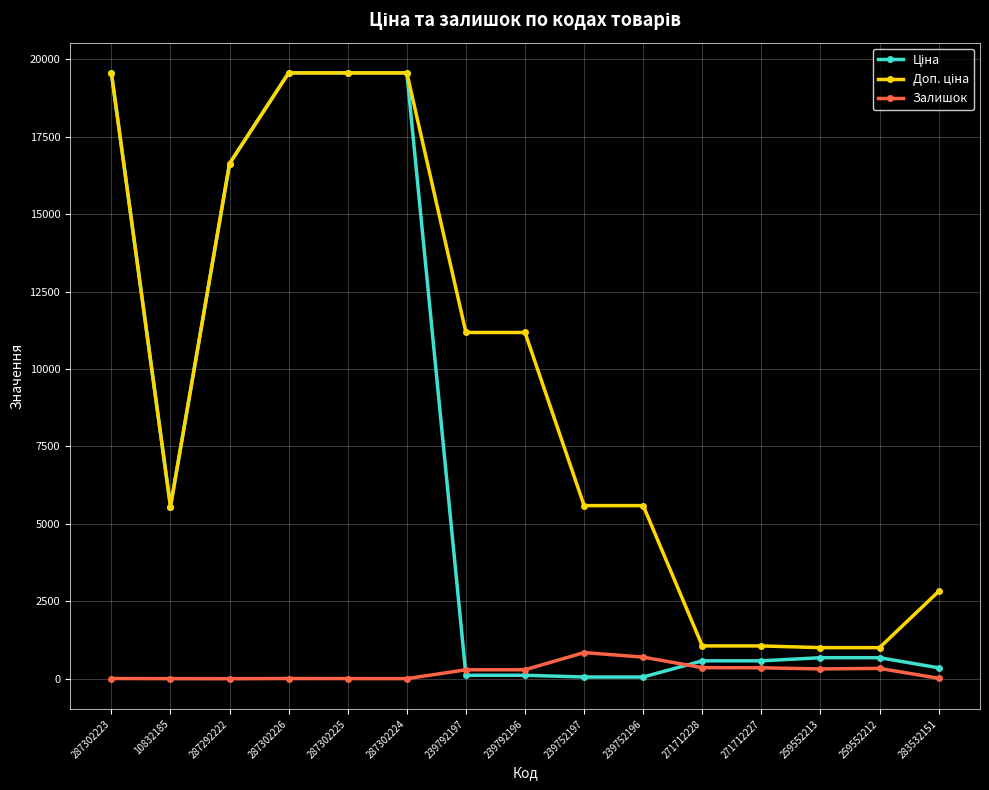

What is the sum of all Залишок values?

3524.0